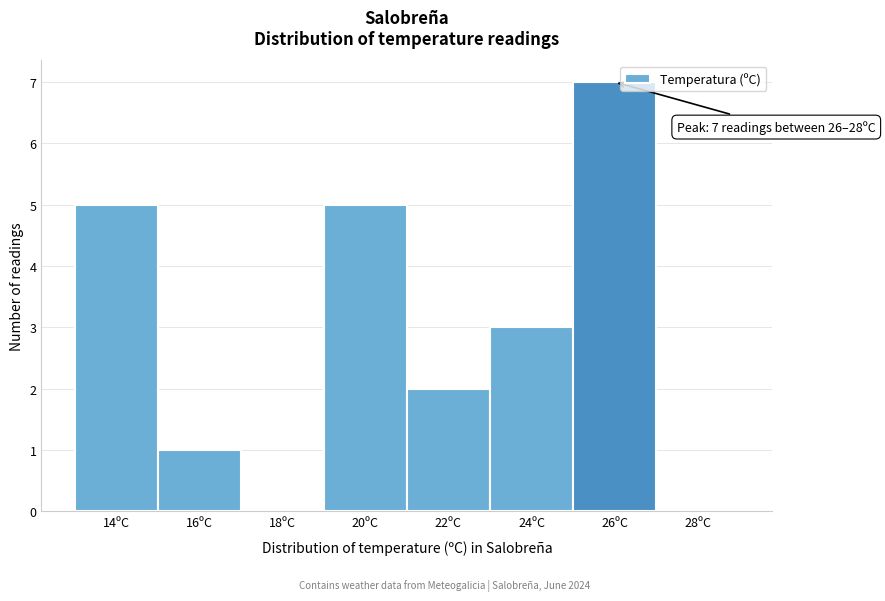

Reading left to right, what are all the values shown in this chart?

14ºC=5	16ºC=1	18ºC=0	20ºC=5	22ºC=2	24ºC=3	26ºC=7	28ºC=0